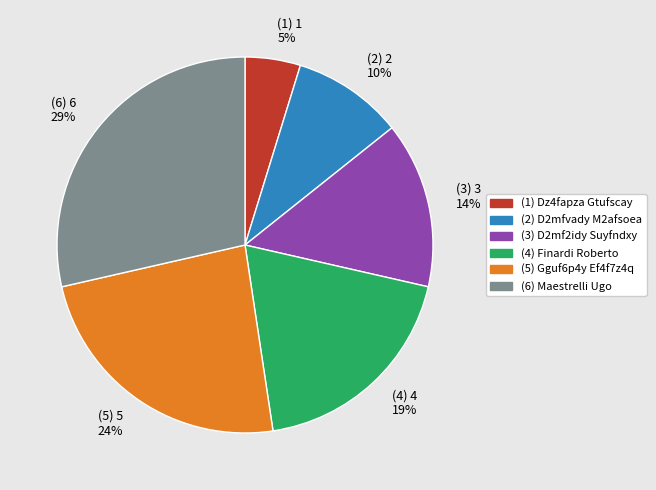

Which slice is the largest?

(6) 6 29%